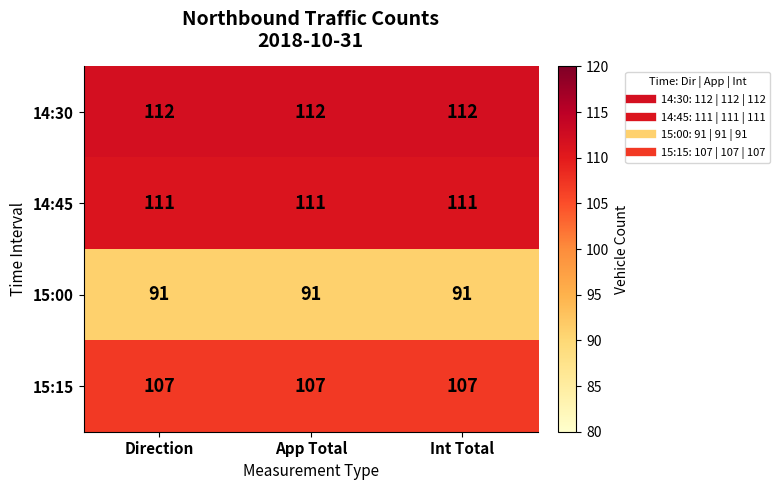

List the series in order of their peak value, lowest first.

15:00, 15:15, 14:45, 14:30